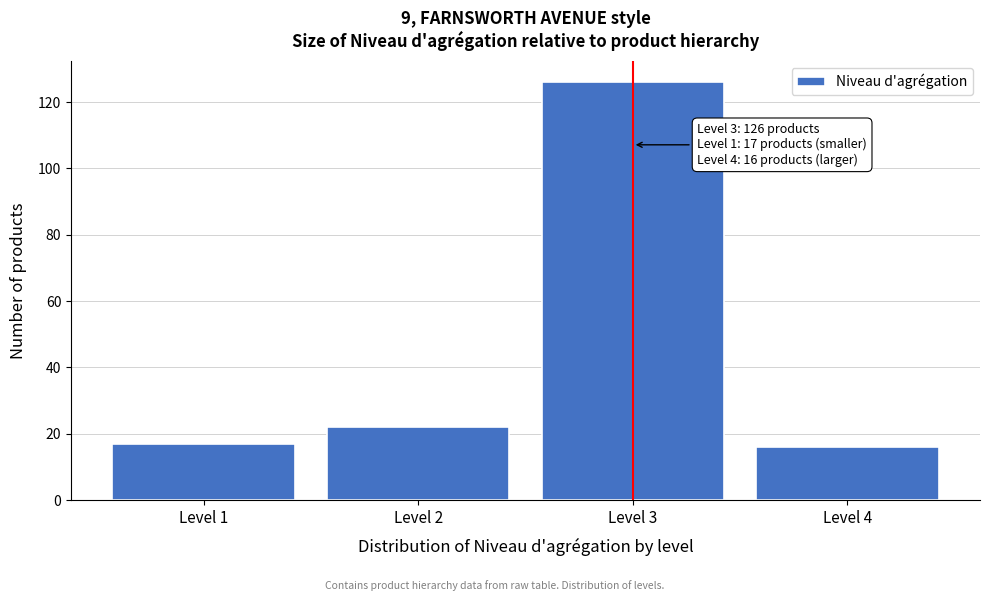

Reading left to right, list all the values displayed in this chart.

17	22	126	16